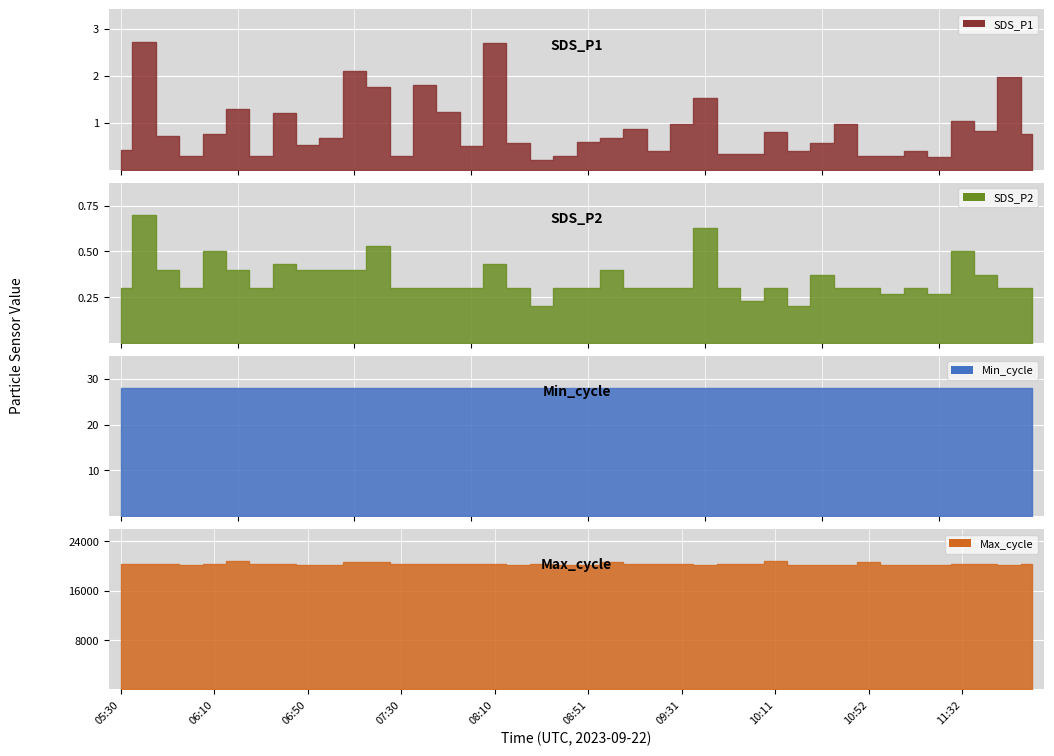

The value of SDS_P2 at 10:21 is 0.2. True or false?

True